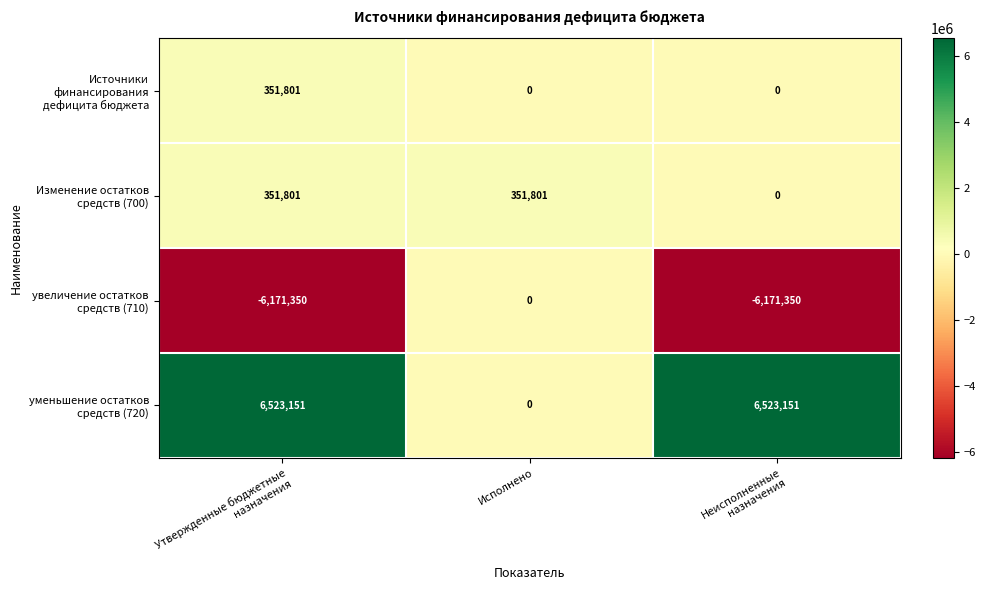

What is the greatest value displayed?

6523151